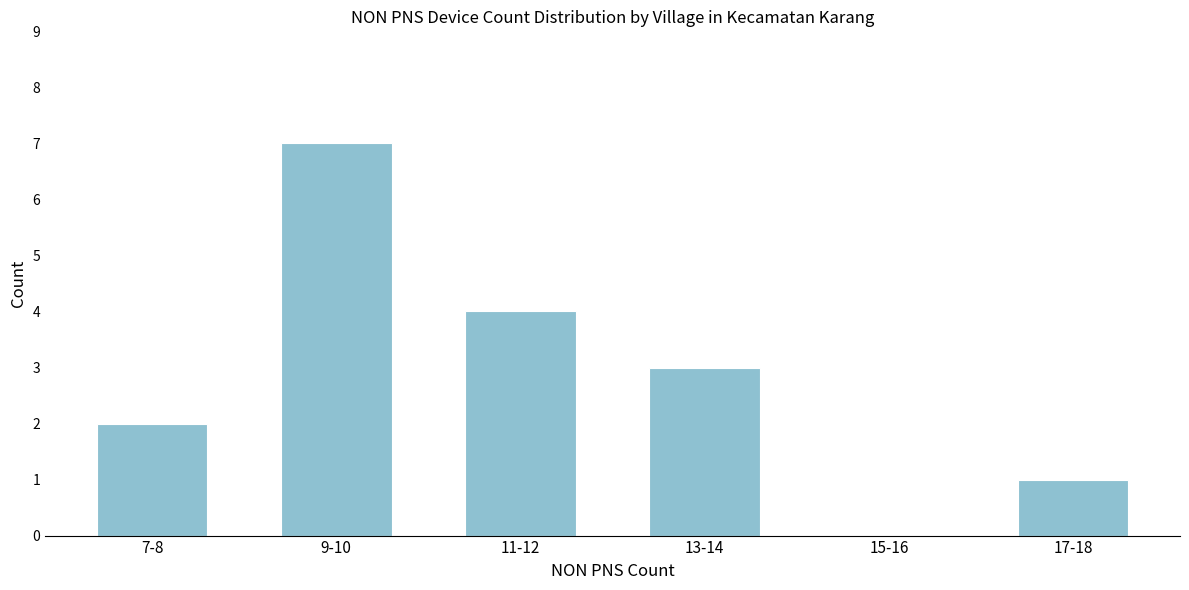

Reading right to left, transcribe all the data shown in this chart.

17-18=1	15-16=0	13-14=3	11-12=4	9-10=7	7-8=2